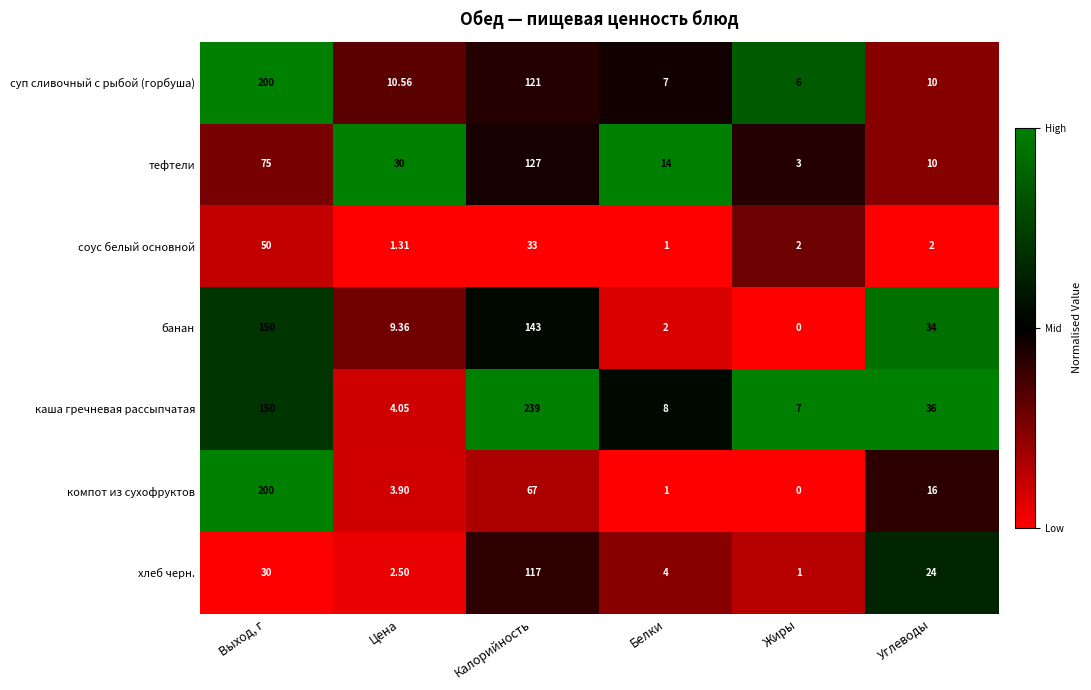

Rank the categories by суп сливочный с рыбой (горбуша) value from highest to lowest.

Выход, г, Калорийность, Цена, Углеводы, Белки, Жиры